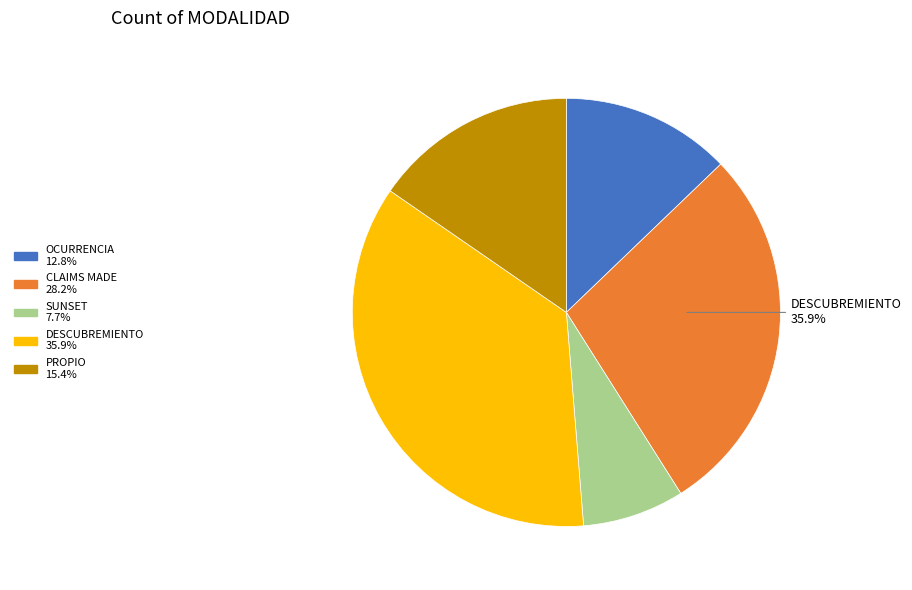

What percentage do SUNSET and OCURRENCIA together represent?

20.5%